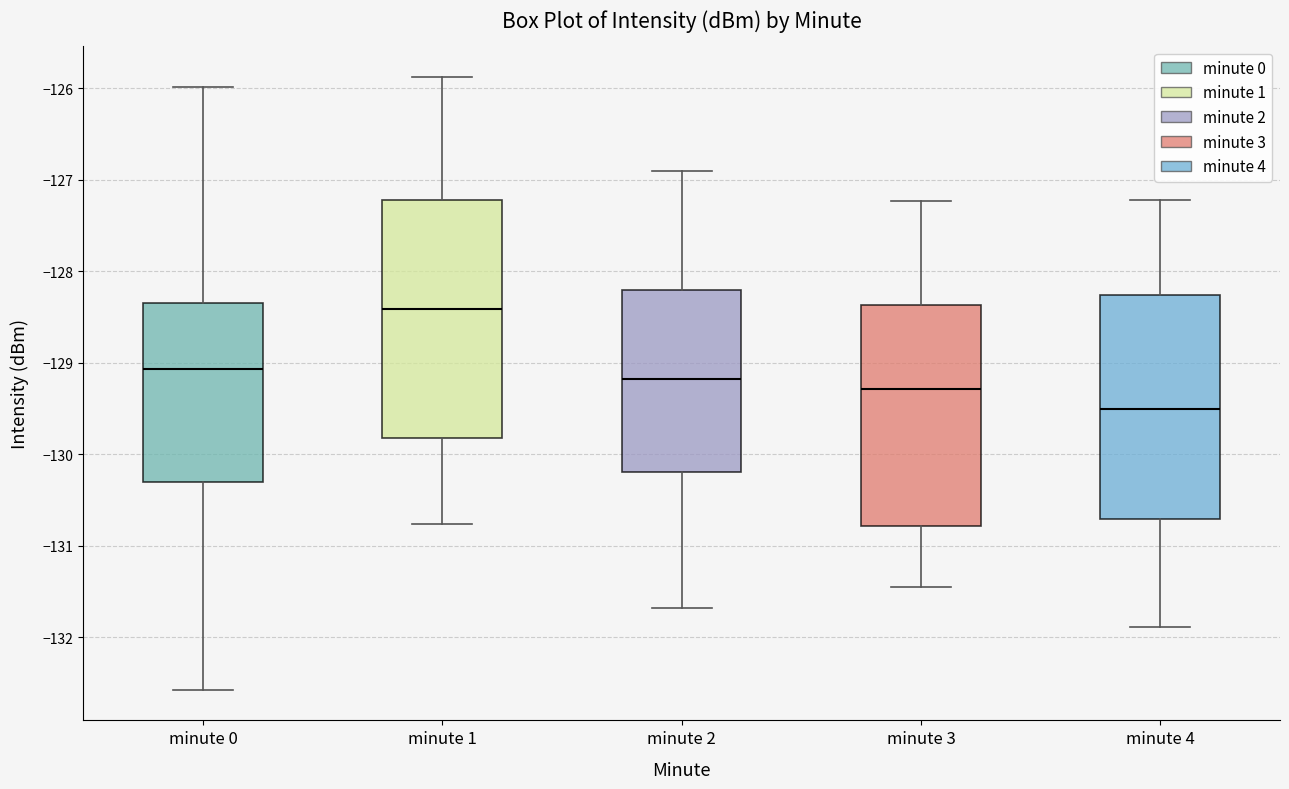

Which box's median line is the highest?

minute 1